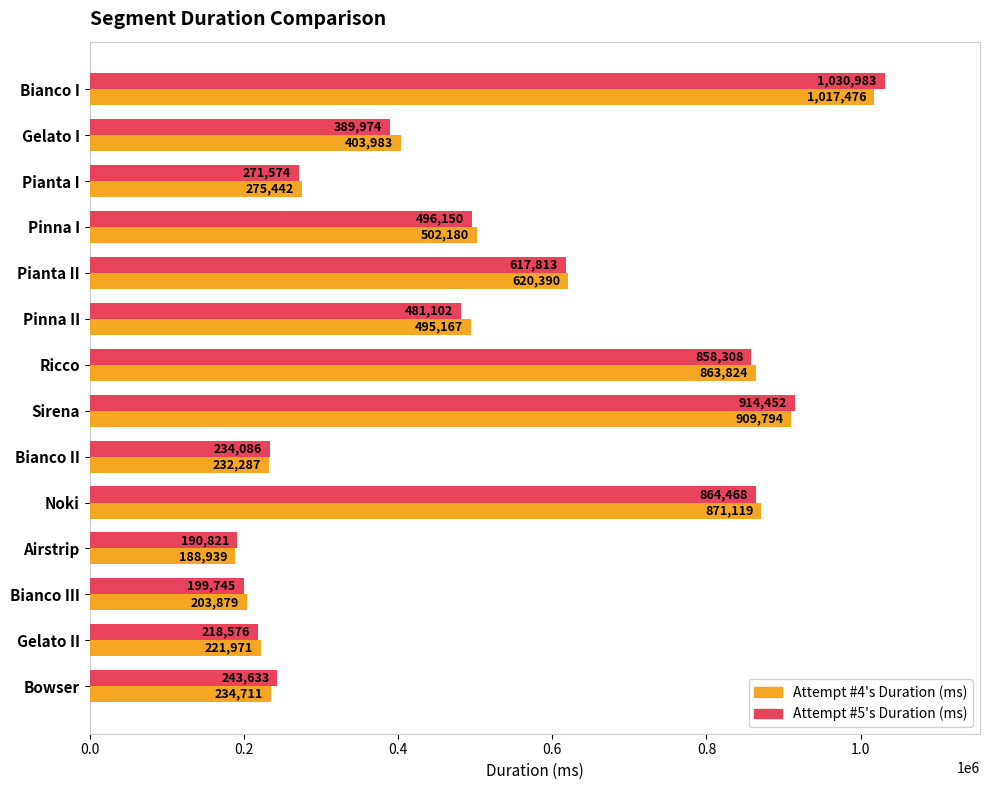

What is the total value across all series at Sirena?

1824246